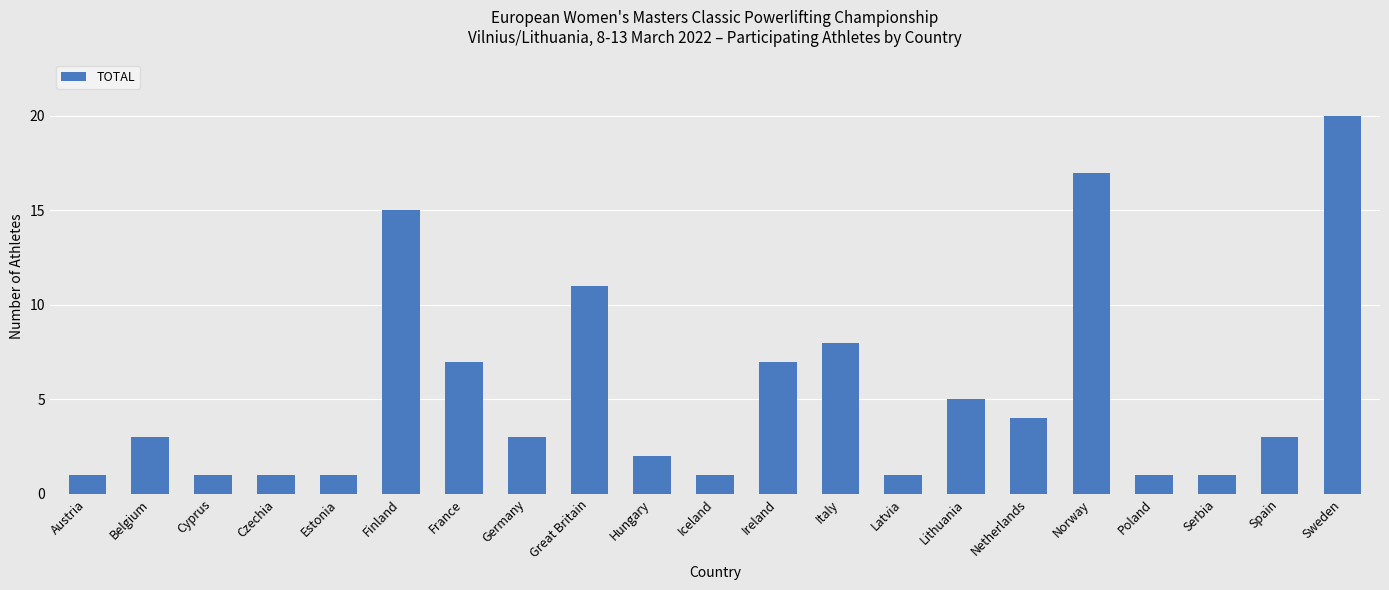

Is it true that the value at Italy is 4?

False